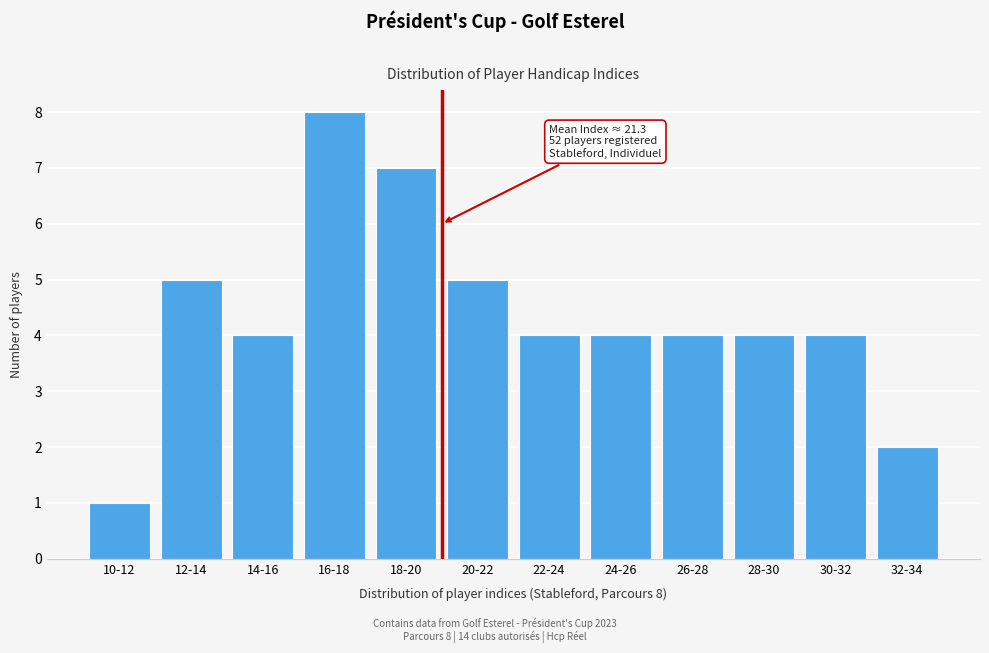

Reading right to left, what are all the values shown in this chart?

32-34=2	30-32=4	28-30=4	26-28=4	24-26=4	22-24=4	20-22=5	18-20=7	16-18=8	14-16=4	12-14=5	10-12=1